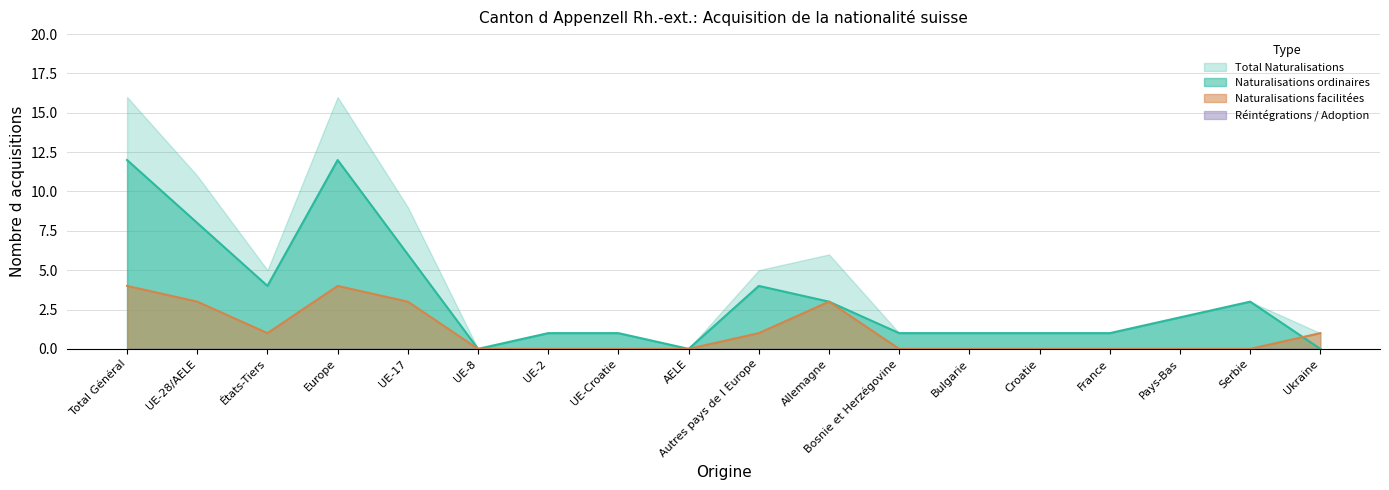

What is the label of the 8th point from the right?

Allemagne